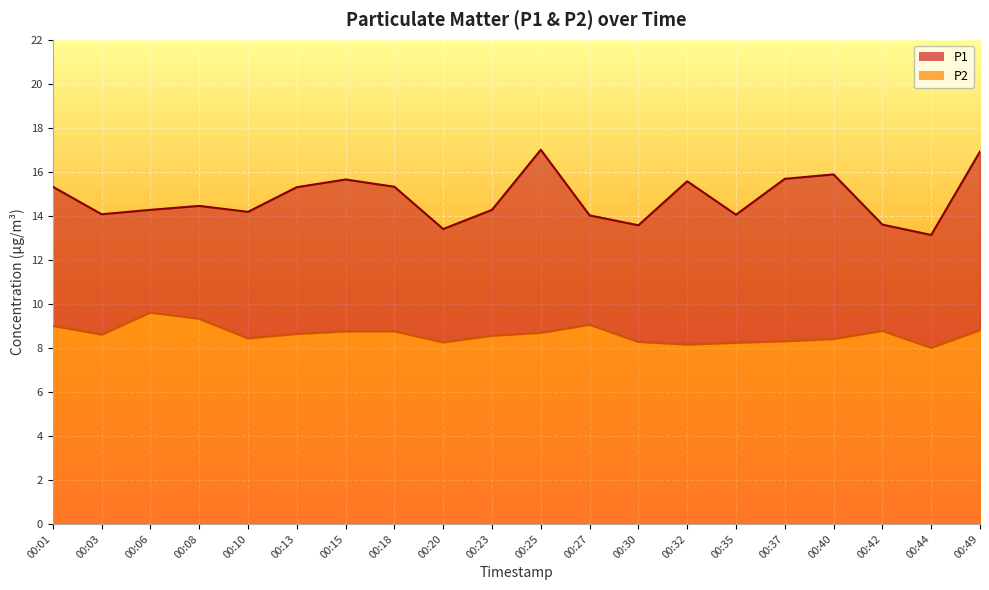

List the series in order of their peak value, lowest first.

P2, P1